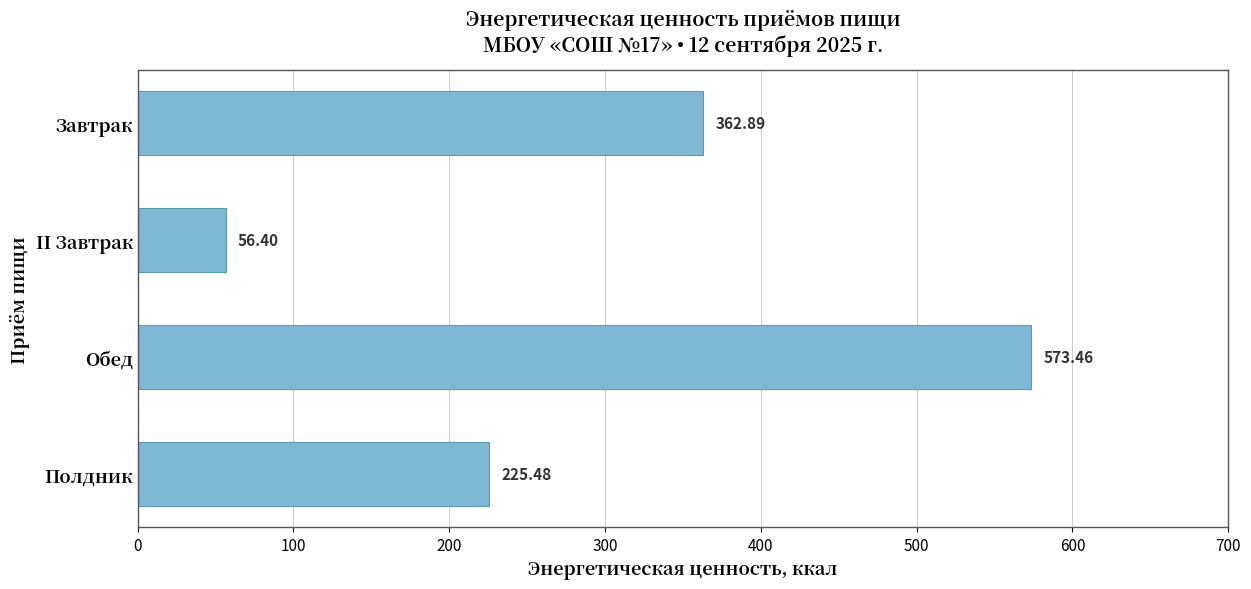

Where is the data nearest to the value 314?

Завтрак